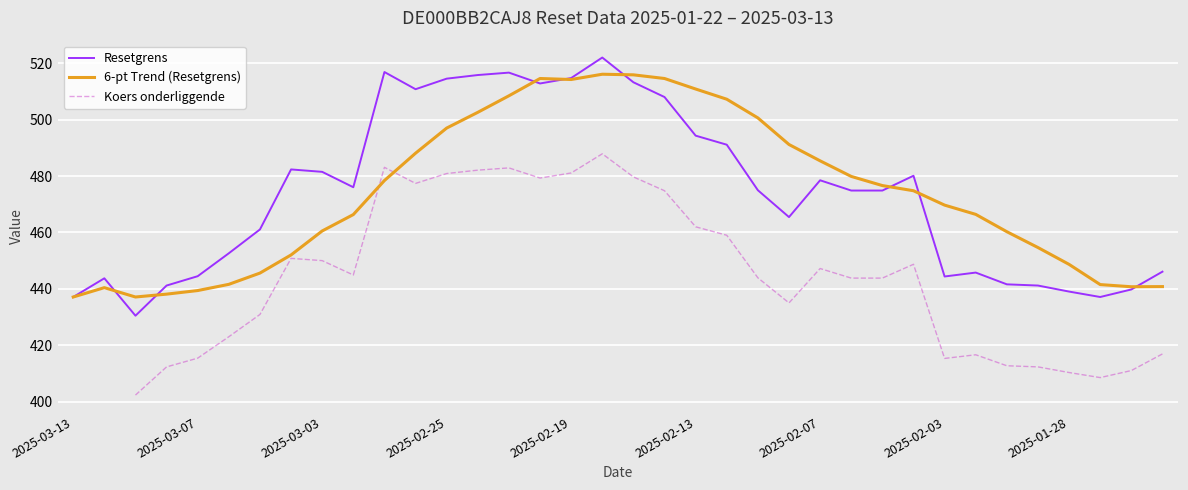

What is the highest value of the Resetgrens series?

522.1